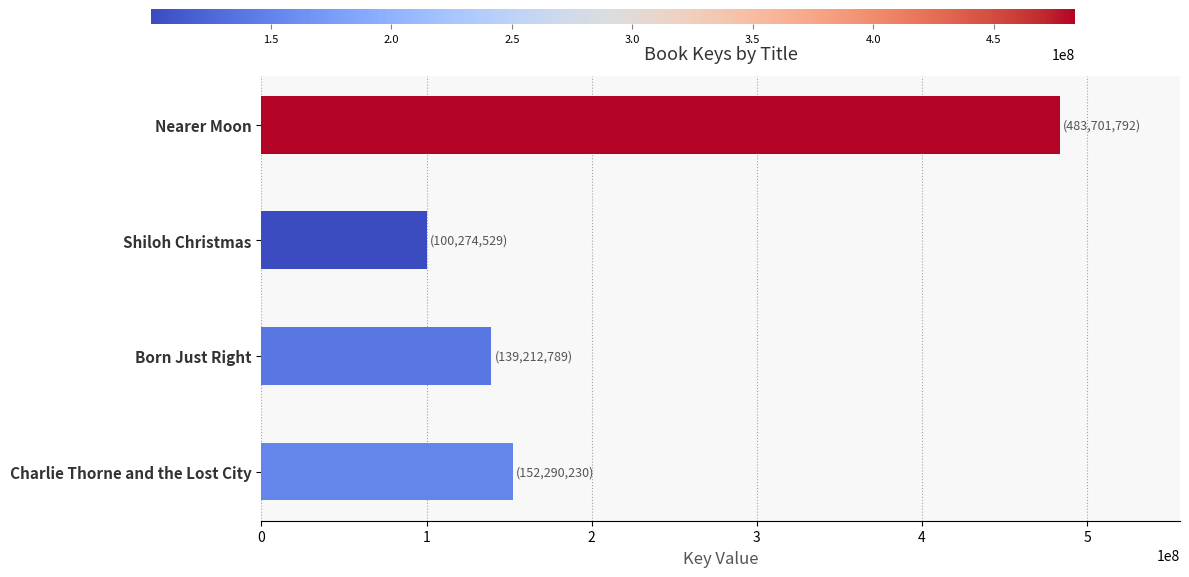

Rank the categories by value from lowest to highest.

Shiloh Christmas, Born Just Right, Charlie Thorne and the Lost City, Nearer Moon